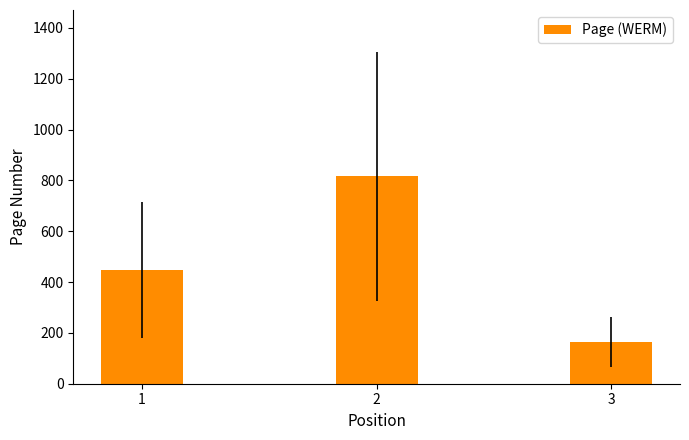

Reading left to right, what are all the values shown in this chart?

447	817	165